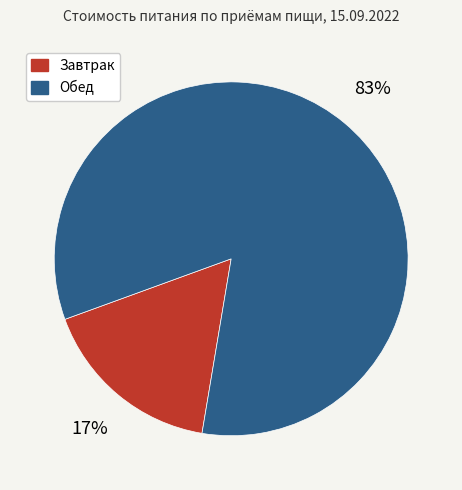

Combined, do Завтрак and Обед account for over 50%?

Yes